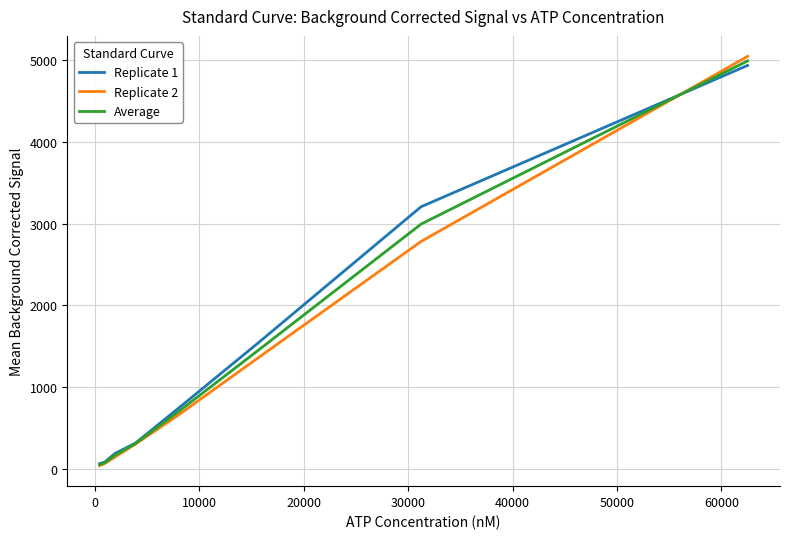

Is this an area chart (filled region under the line)?

No